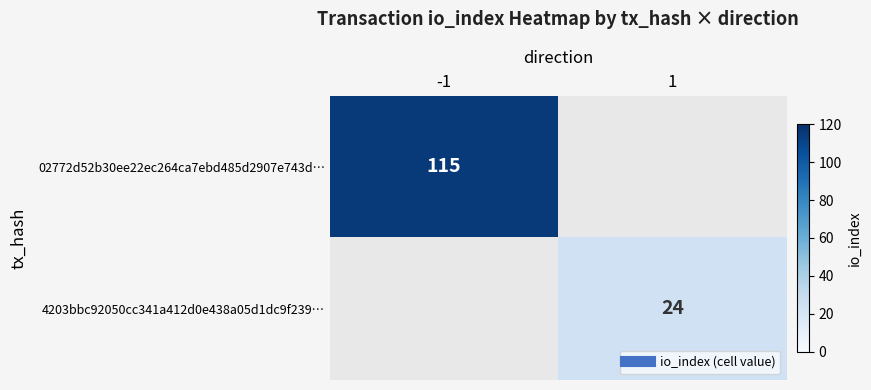

The value of 02772d52b30ee22ec264ca7ebd485d2907e743d… at -1 is 204.5. True or false?

False